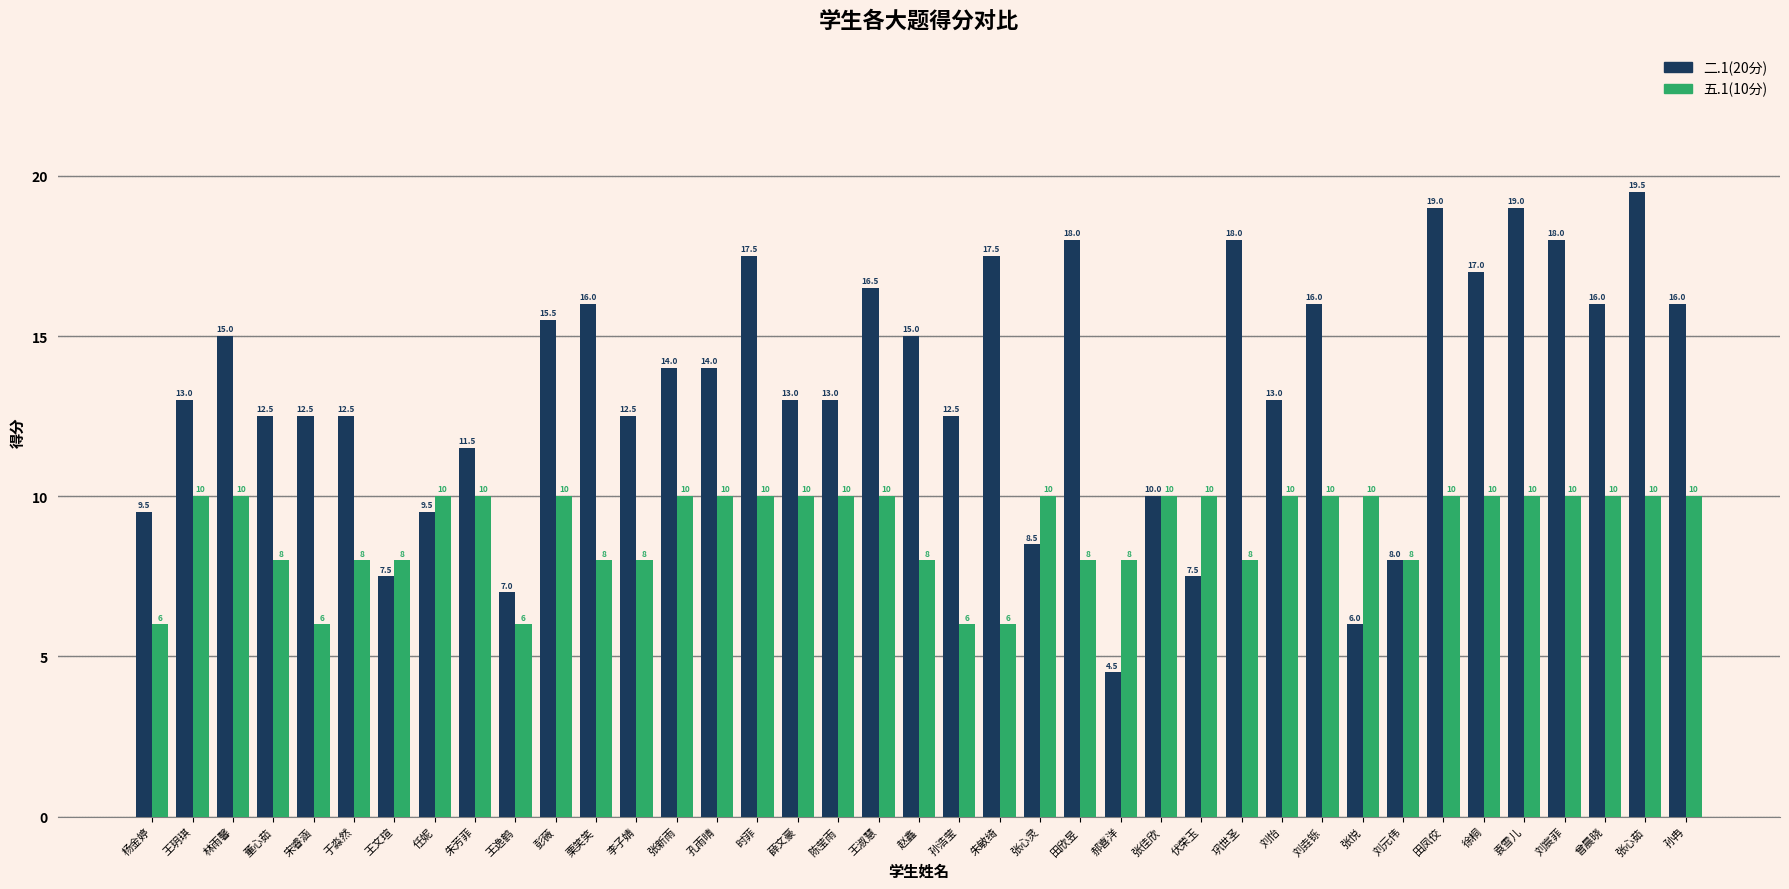

Is it true that 五.1(10分) equals 8.0 at 刘元伟?

True